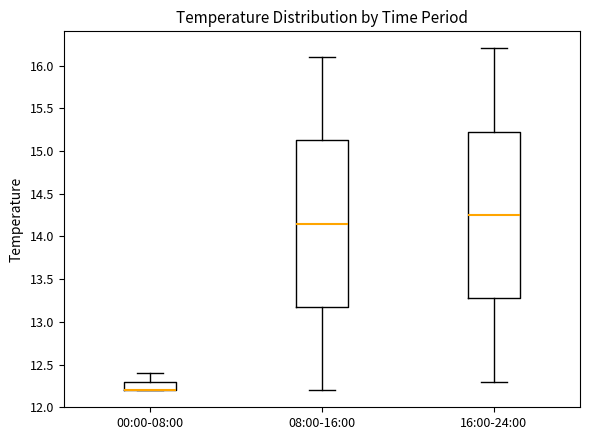

Reading left to right, transcribe this box plot: for each box, give where its median line is, the range the box spans, and where its two whiskers end, as read against the y-axis. The values are not printed on the chart, so give them approximately, as read against the axis.

00:00-08:00: median 12.20 (drawn on the box's lower edge), box 12.20 to 12.30, whiskers 12.20 to 12.40
08:00-16:00: median 14.15, box 13.20 to 15.15, whiskers 12.20 to 16.10
16:00-24:00: median 14.25, box 13.30 to 15.25, whiskers 12.30 to 16.20